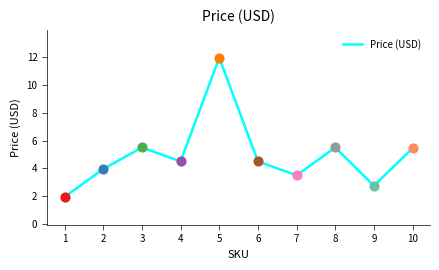

What is the ratio of the value at 8 to the value at 3?

1.0